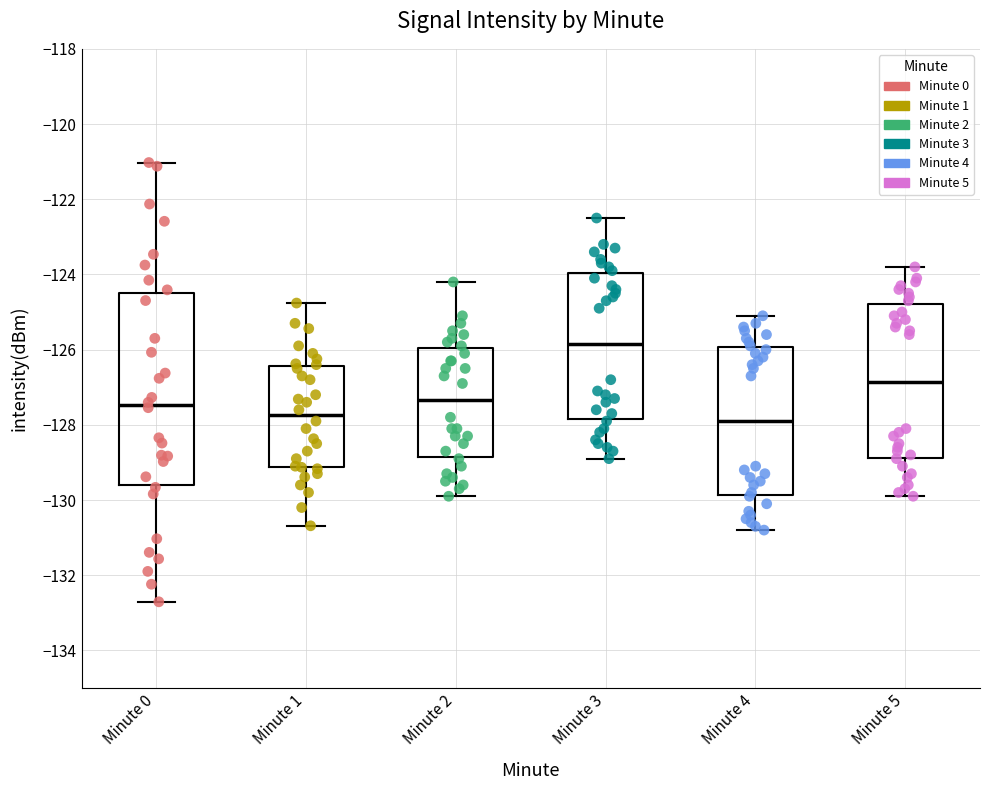

Where does the upper whisker of the box for Minute 5 end on the y-axis? The values are not printed on the chart, so give them approximately, as read against the axis.

-123.8